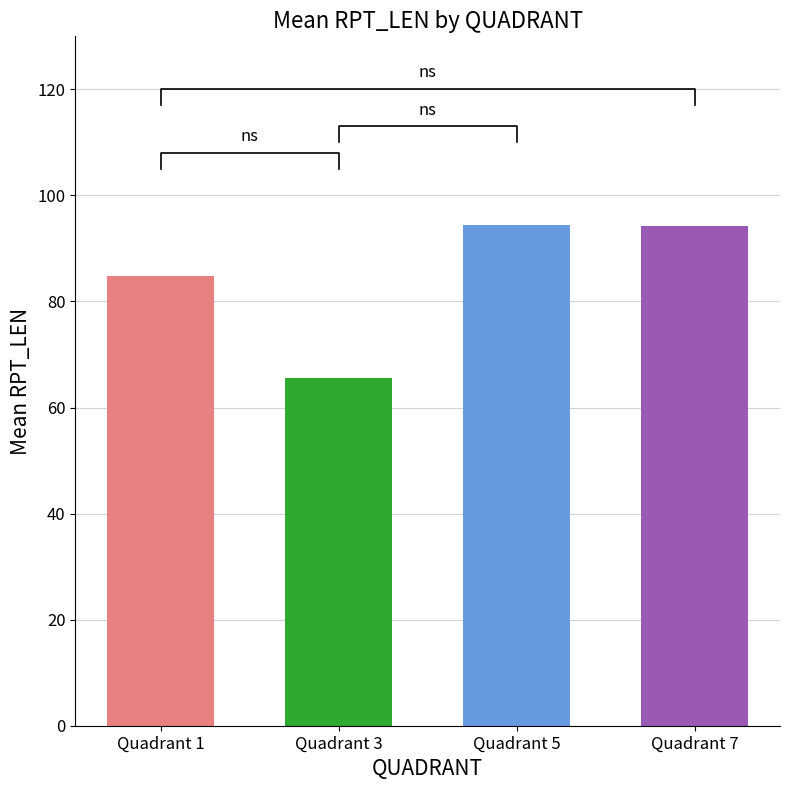

Read the value at Quadrant 1.

84.9